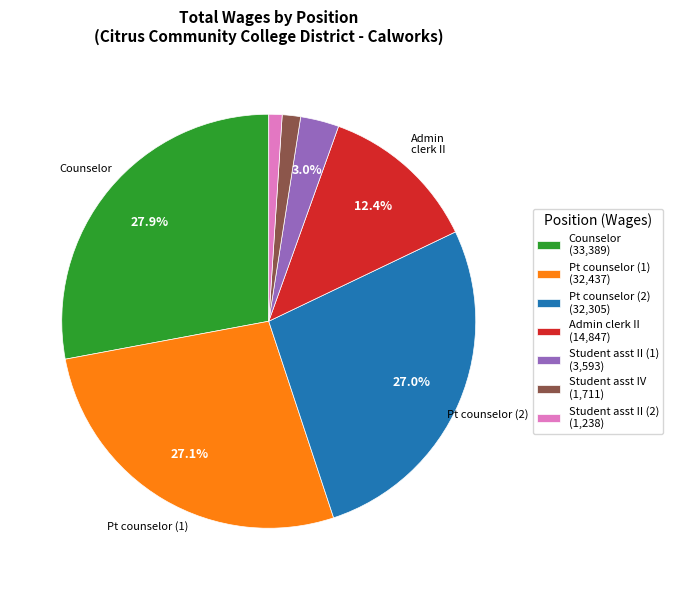

What is the largest slice in the pie chart?

Counselor (33,389)